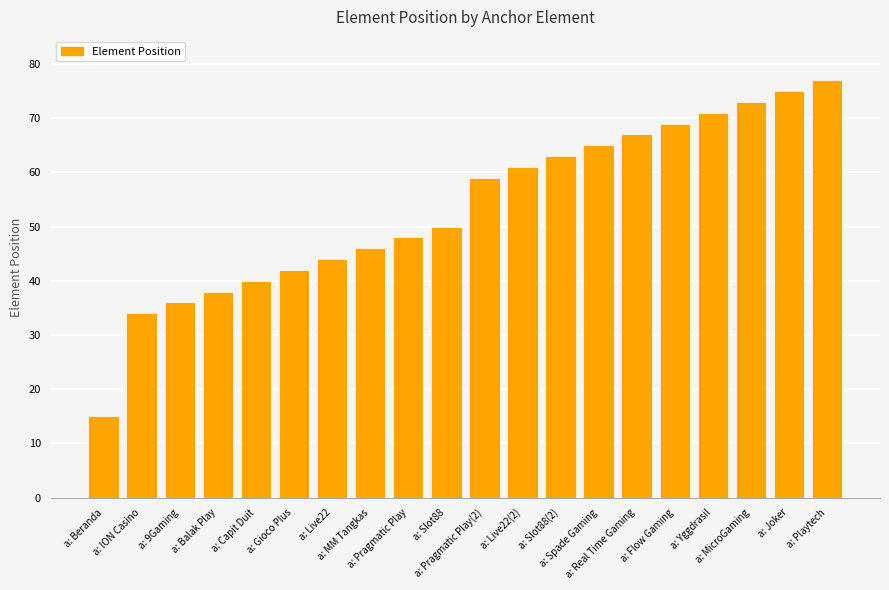

What is the approximate value at a: Capit Duit, to the nearest 5?

40